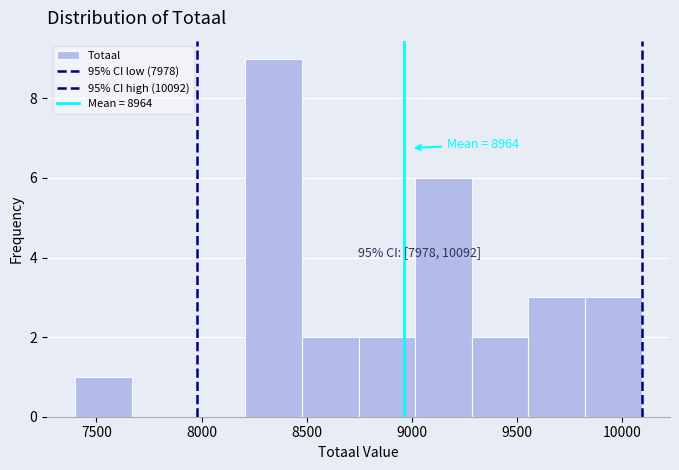

Which range on the x-axis has the tallest bar?

8200 to 8500